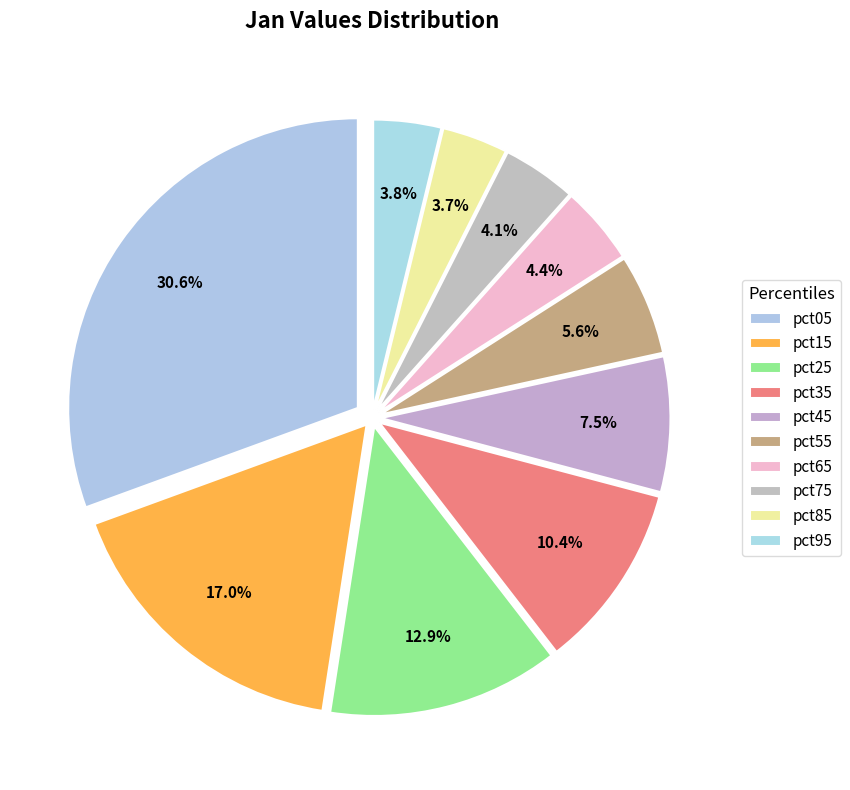

How many slices are in this pie chart?

10